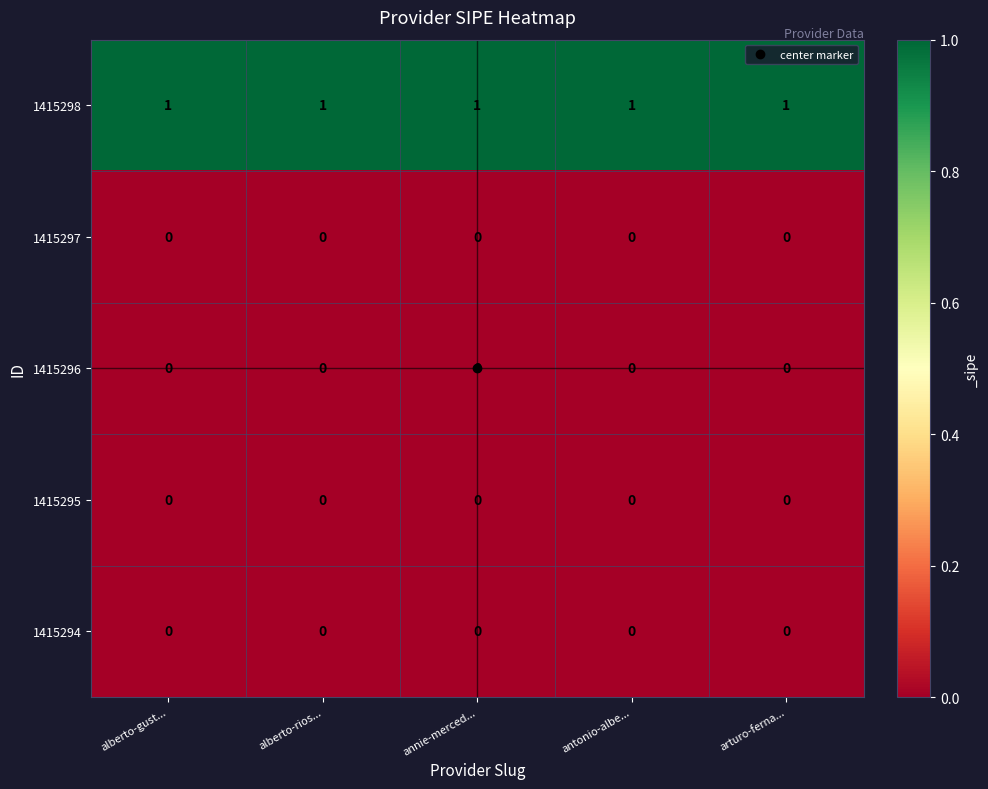

At how many categories does at least one series exceed 0?

5